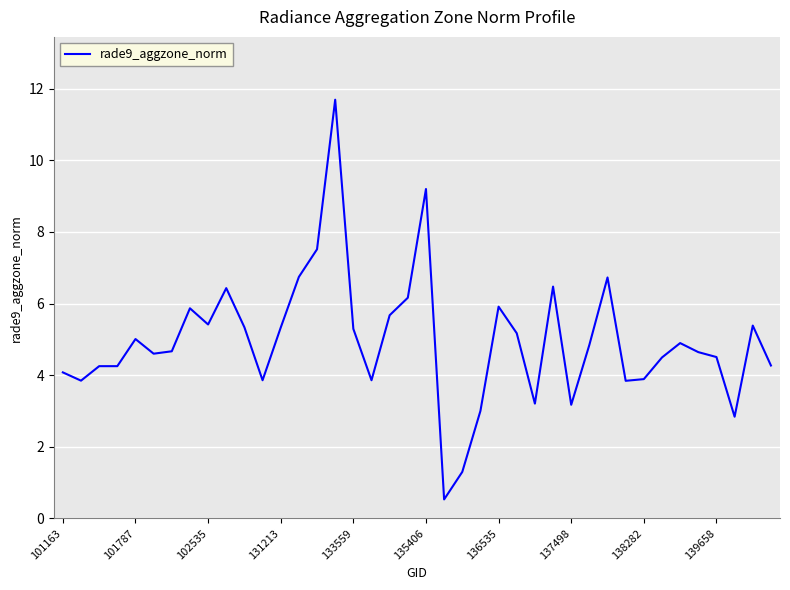

What is the difference between the maximum and minimum values?

11.2